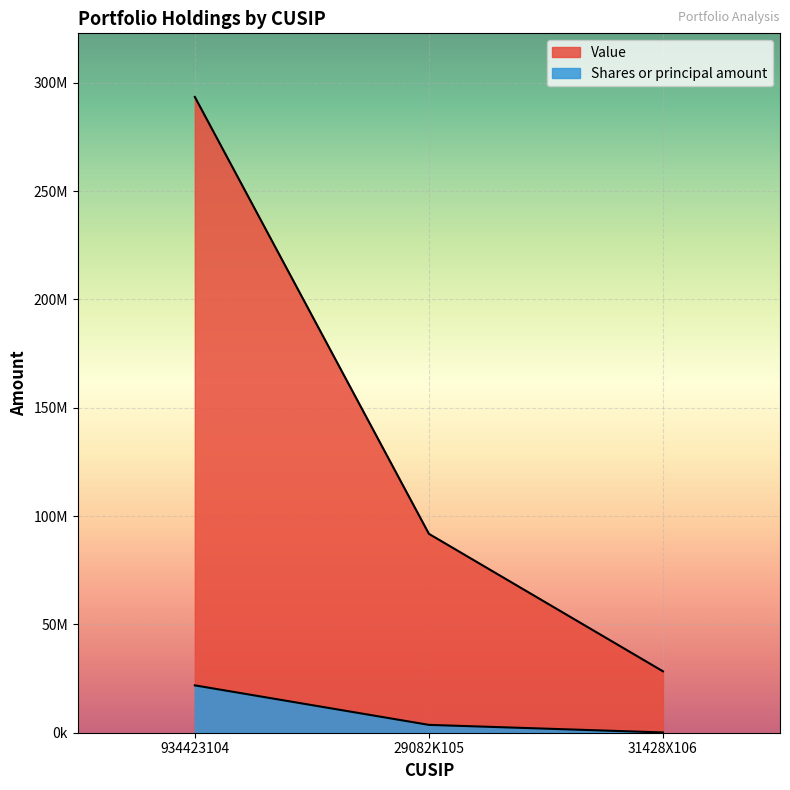

At how many categories does at least one series exceed 225793448?

1